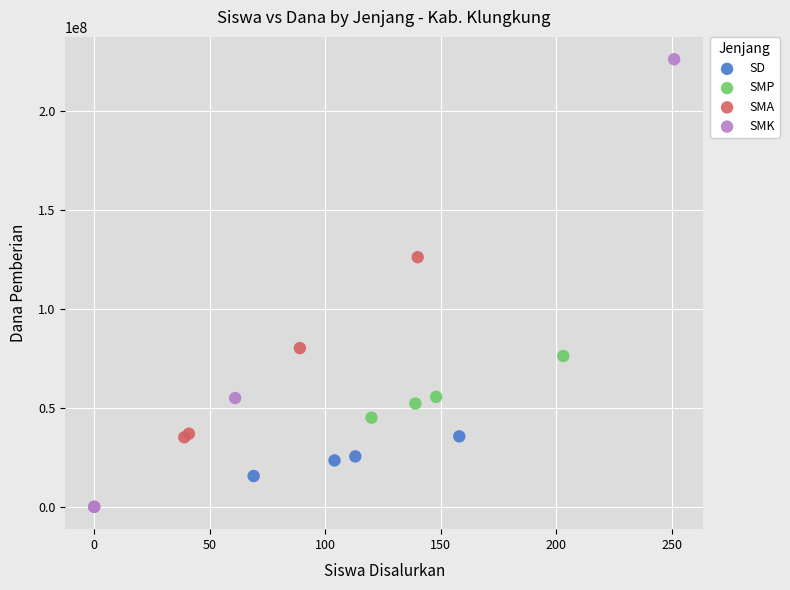

Which series contains the lowest Y value?

SMK